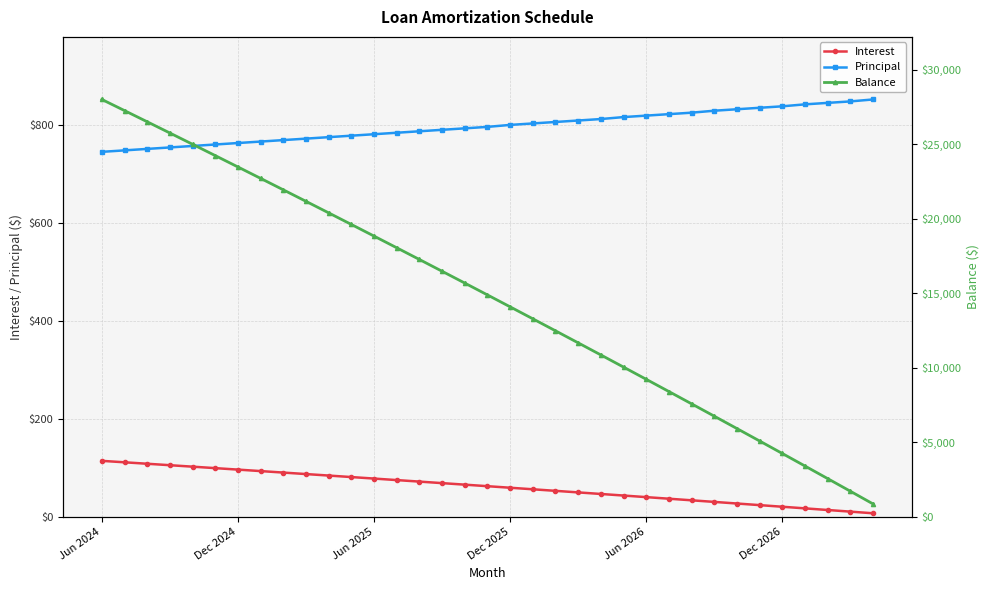

What position from the left is 14?

15